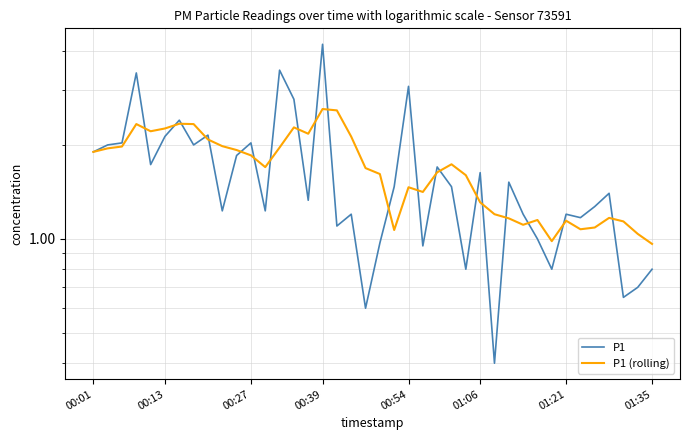

How many series are shown in this chart?

2